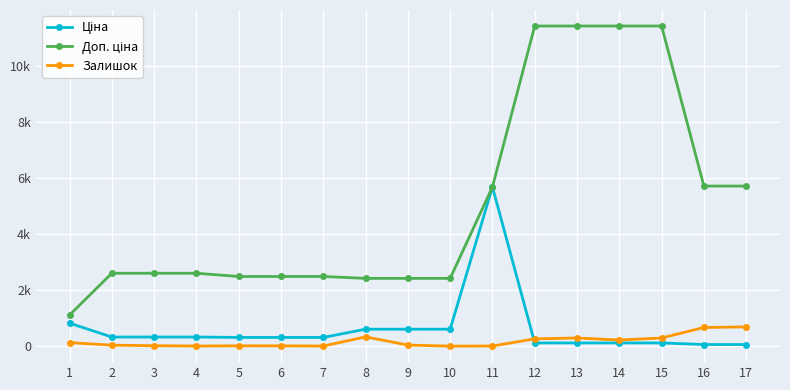

How many categories are shown in the chart?

17